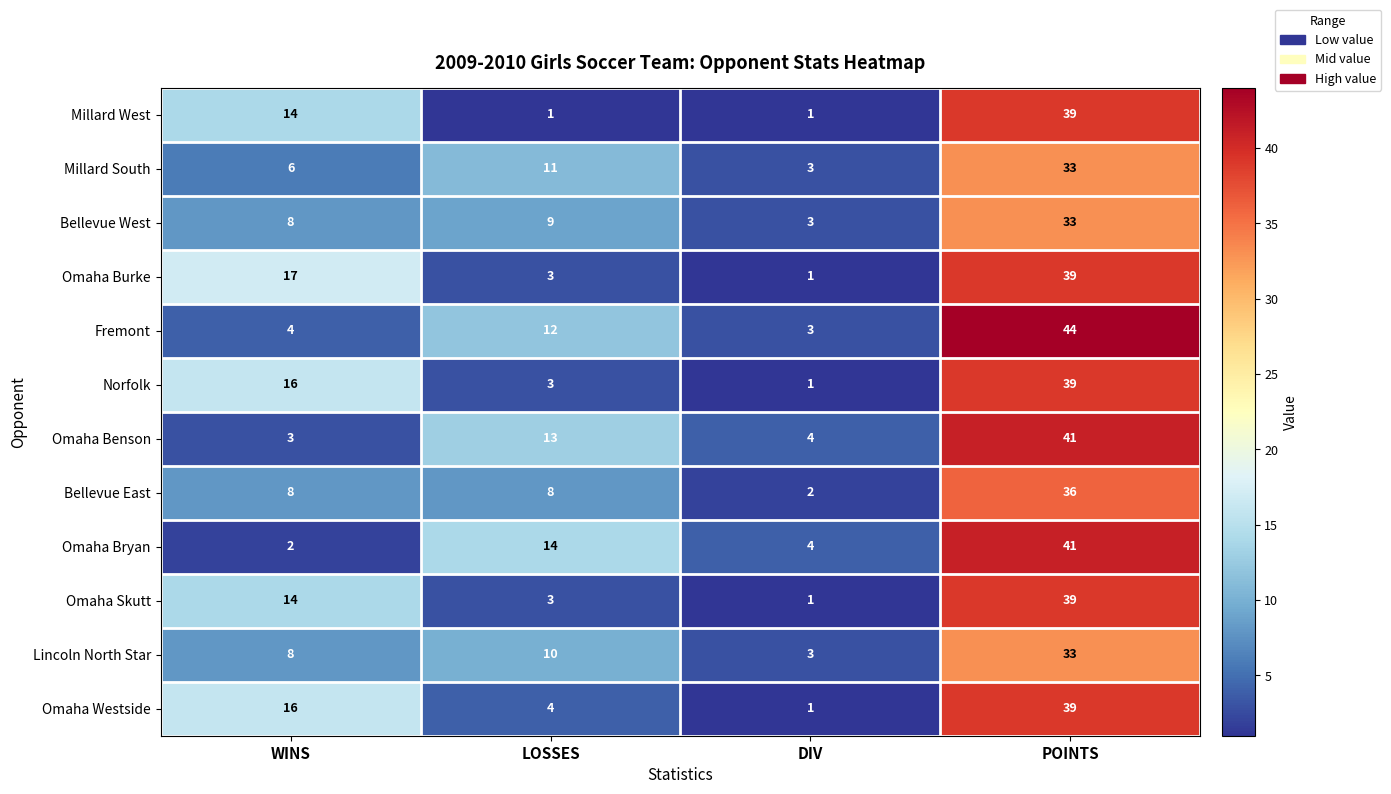

Which series changed the most between WINS and LOSSES?

Omaha Burke